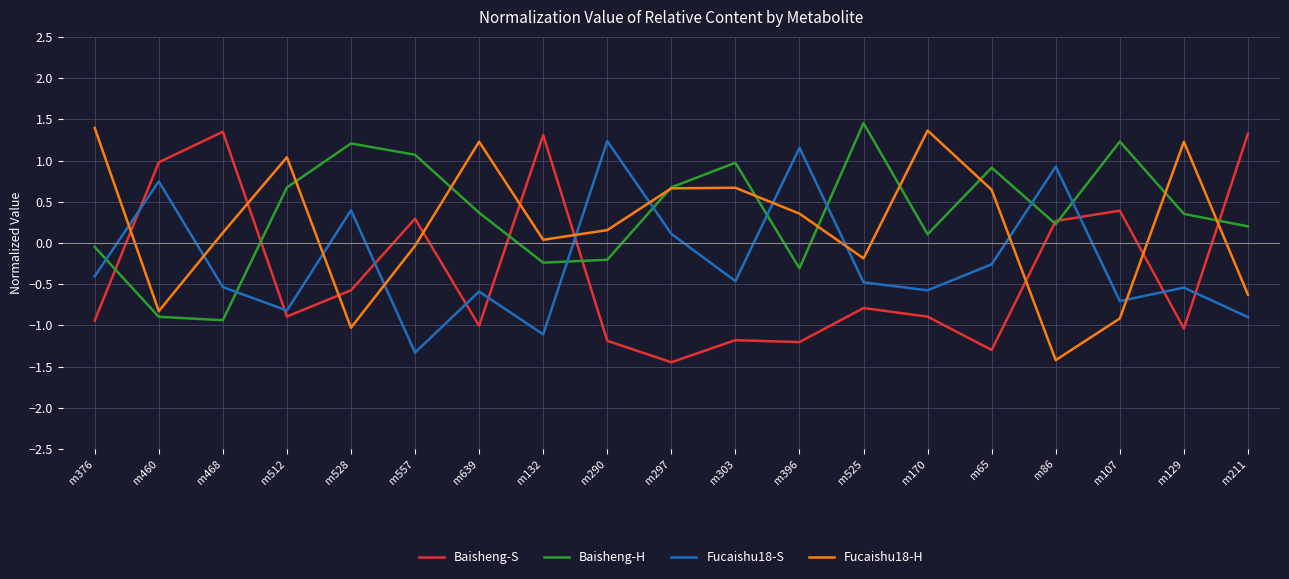

Which series changed the most between m460 and m170?

Fucaishu18-H